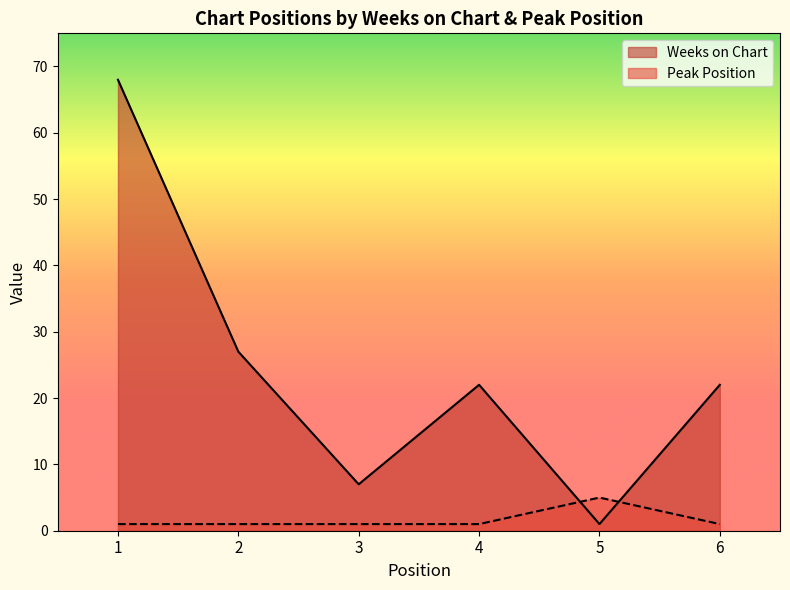

Where is Peak Position nearest to the value 3?

1